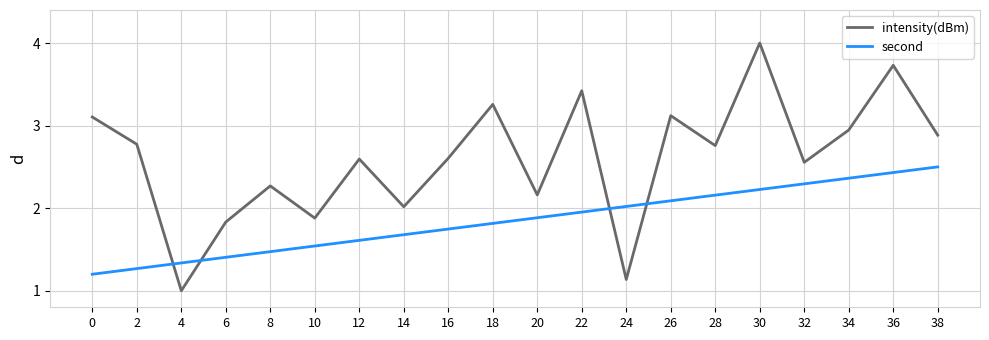

What are all the series names shown in the legend?

intensity(dBm), second